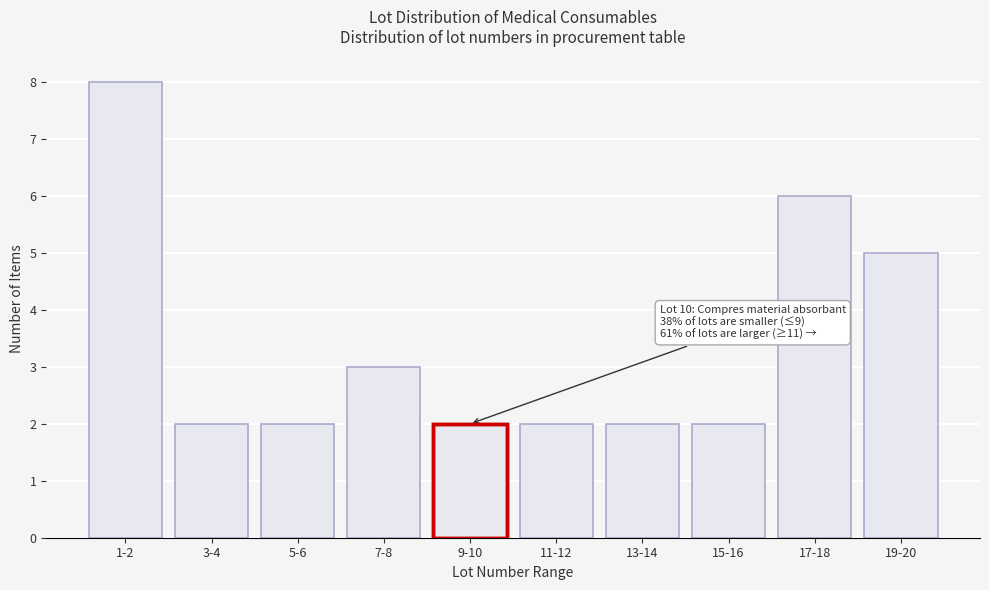

Reading left to right, transcribe all the data shown in this chart.

1-2=8	3-4=2	5-6=2	7-8=3	9-10=2	11-12=2	13-14=2	15-16=2	17-18=6	19-20=5